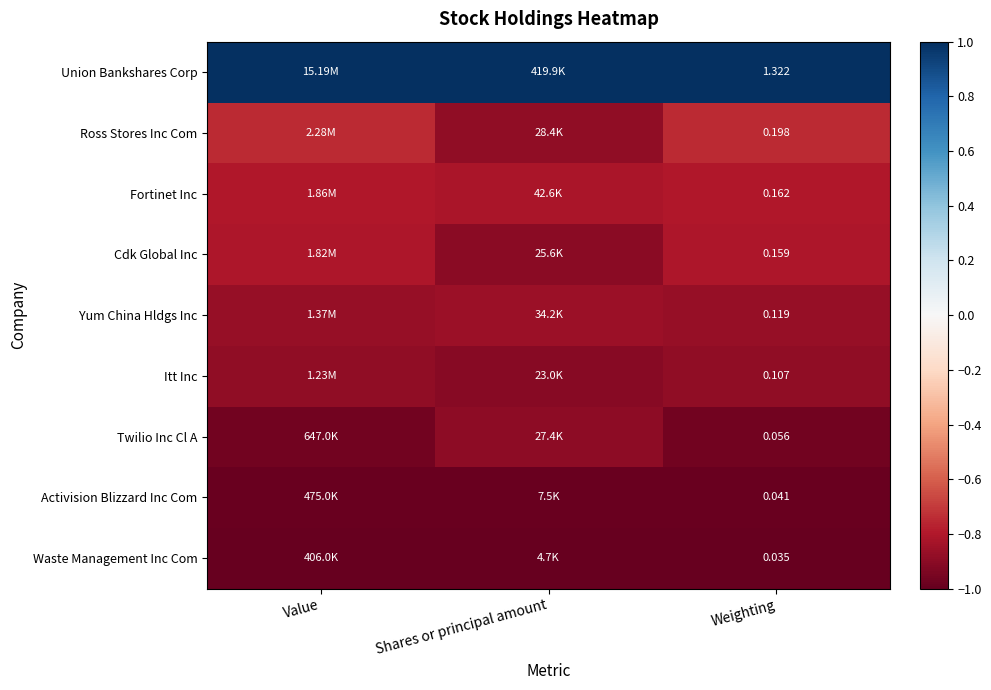

Rank the series at Weighting from highest to lowest value.

Union Bankshares Corp, Ross Stores Inc Com, Fortinet Inc, Cdk Global Inc, Yum China Hldgs Inc, Itt Inc, Twilio Inc Cl A, Activision Blizzard Inc Com, Waste Management Inc Com